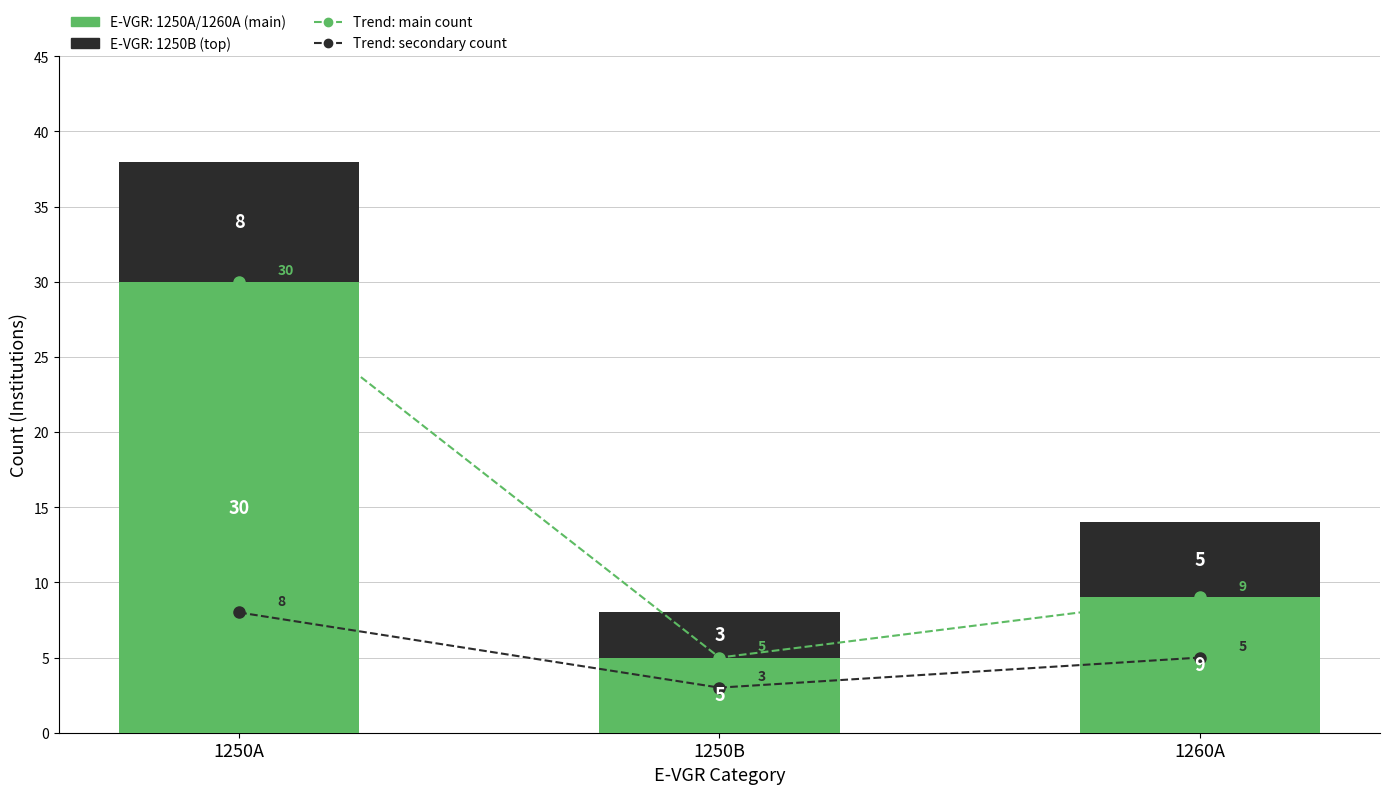

What is the difference between the maximum and second lowest values in the Trend: main series?

21